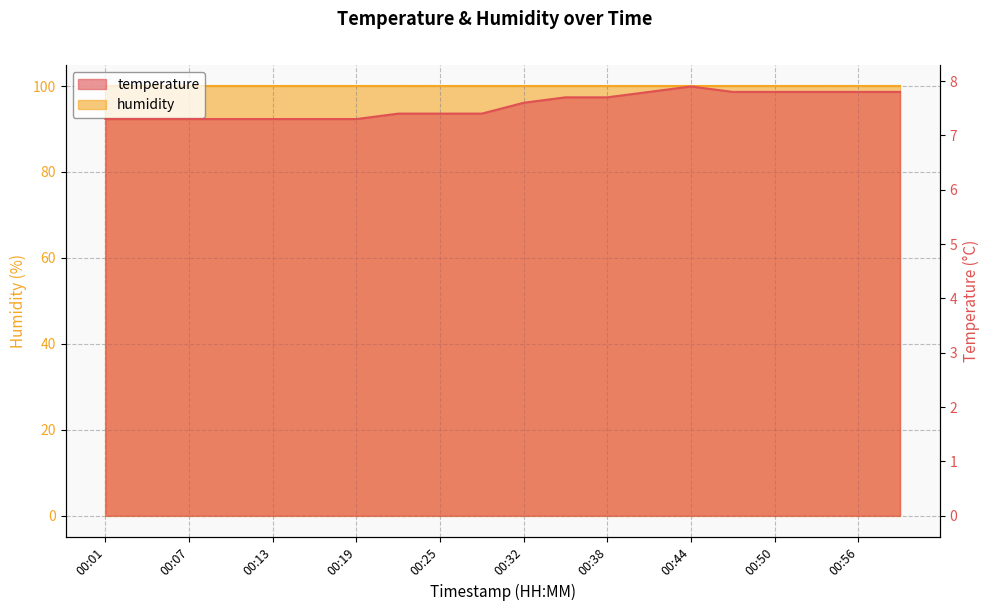

List the labels in order of value, smallest first.

00:01, 00:04, 00:07, 00:10, 00:13, 00:16, 00:19, 00:22, 00:25, 00:29, 00:32, 00:35, 00:38, 00:41, 00:47, 00:50, 00:53, 00:56, 00:59, 00:44